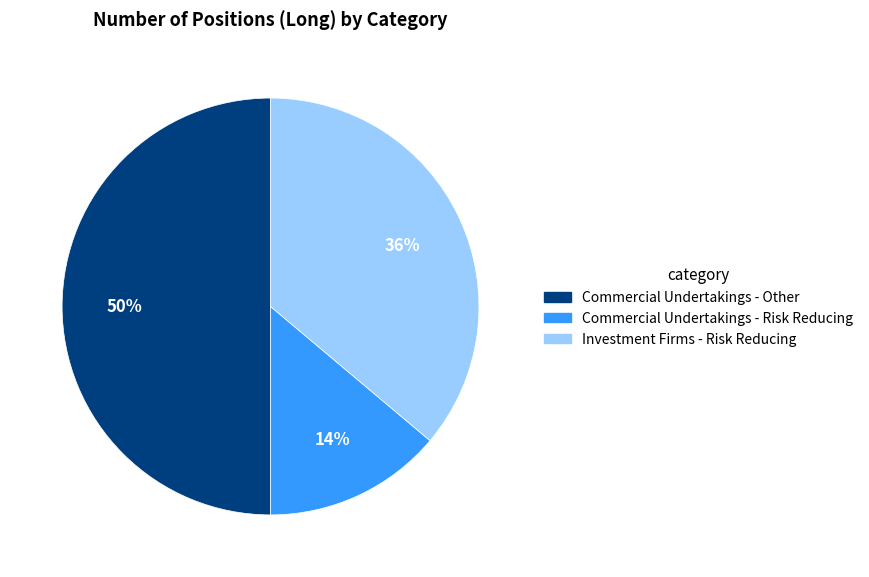

To the nearest percent, what percentage of the pie is Investment Firms - Risk Reducing?

36%